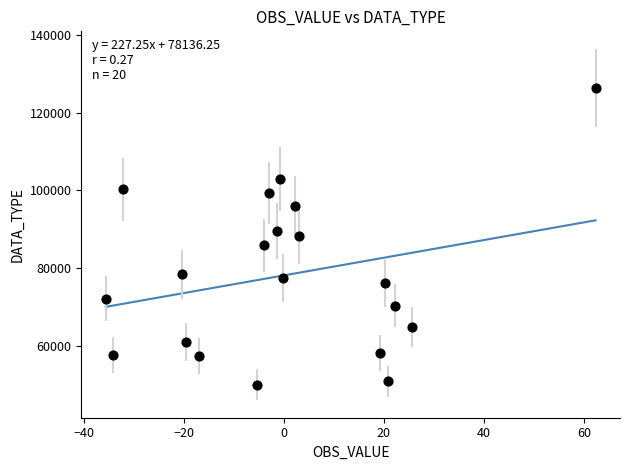

What is the range of Y values (max minus min)?

76342.1